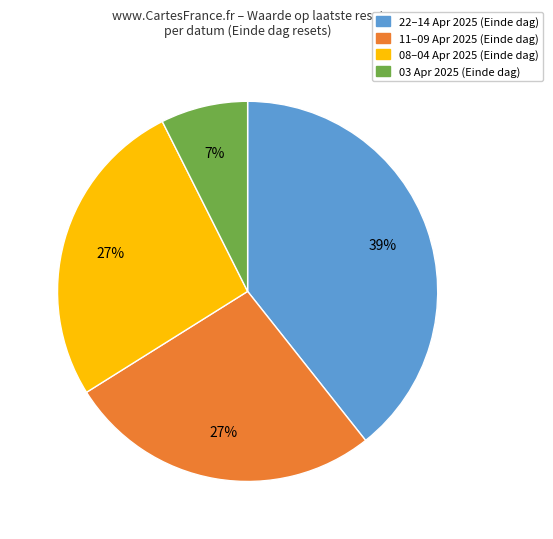

To the nearest percent, what is the difference between the largest and smallest slice percentages?

32%